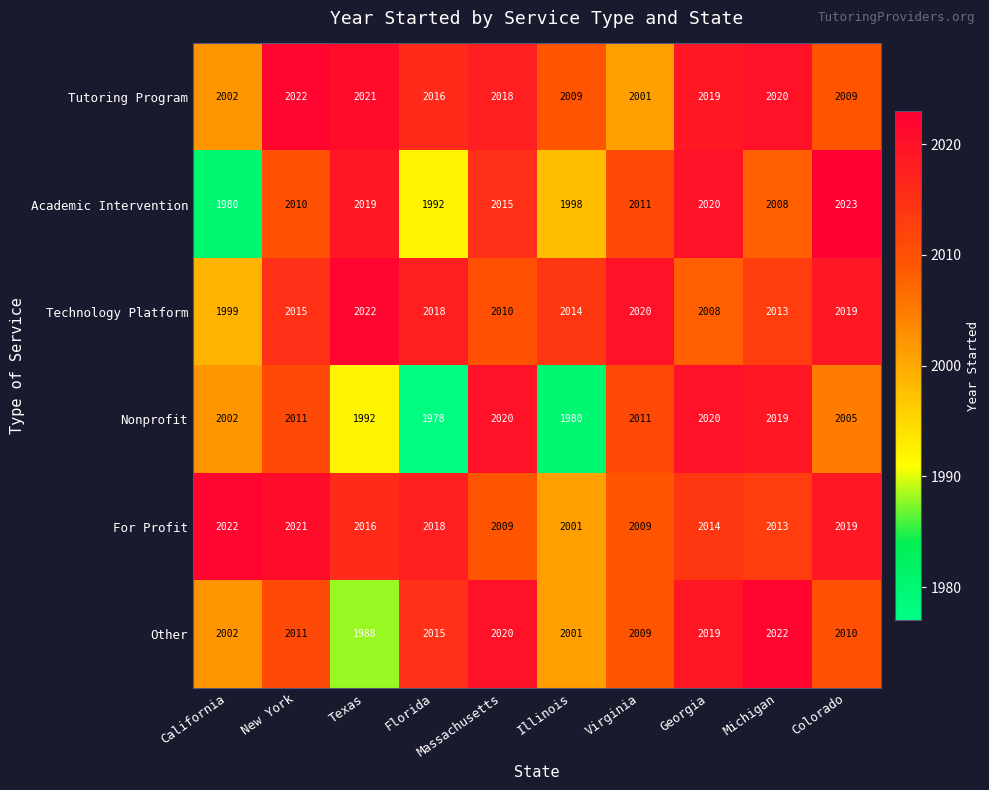

What is the difference between the second highest and second lowest values in the For Profit series?

12